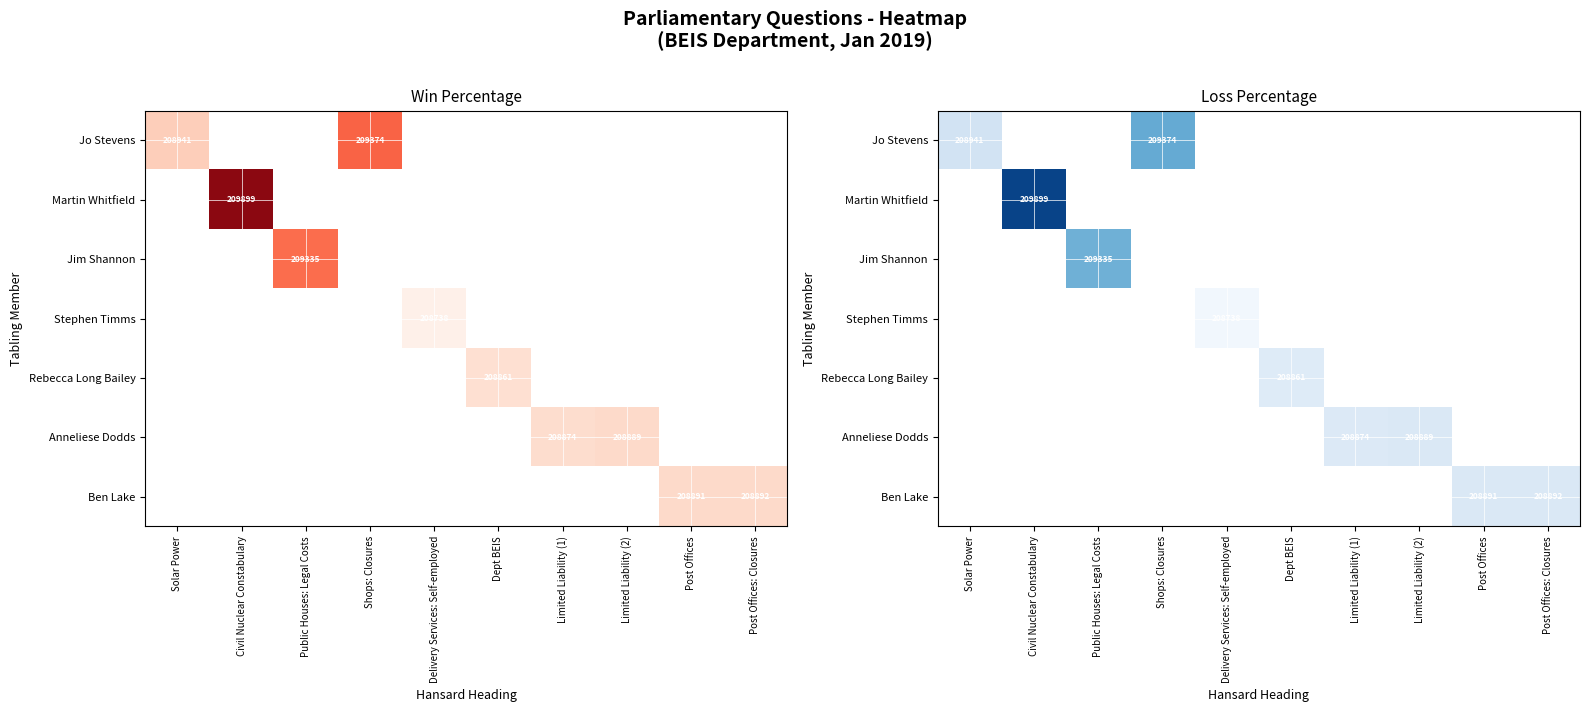

How many data points does each series have?

10